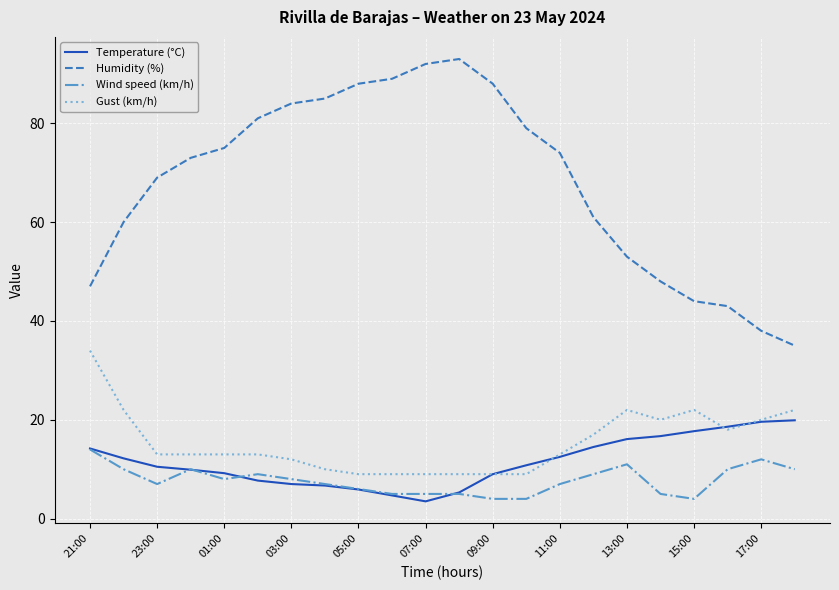

Is this an area chart (filled region under the line)?

No